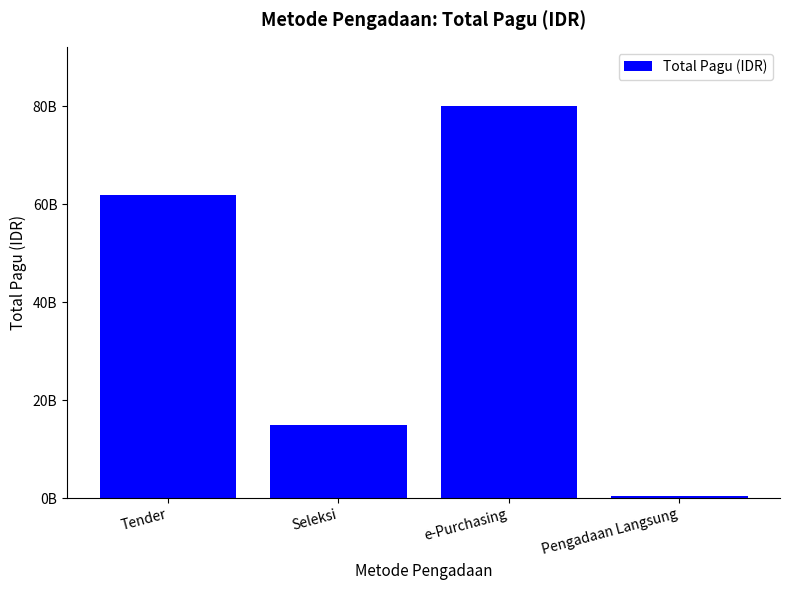

What is the difference between the maximum and minimum values?

79752932000